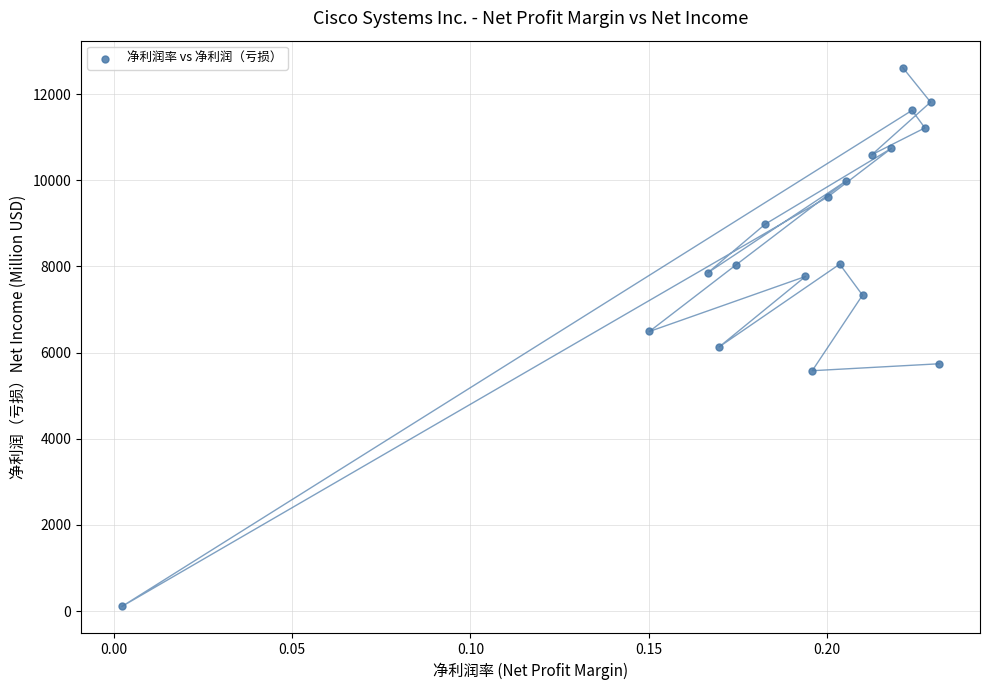

What is the range of Y values (max minus min)?

12503